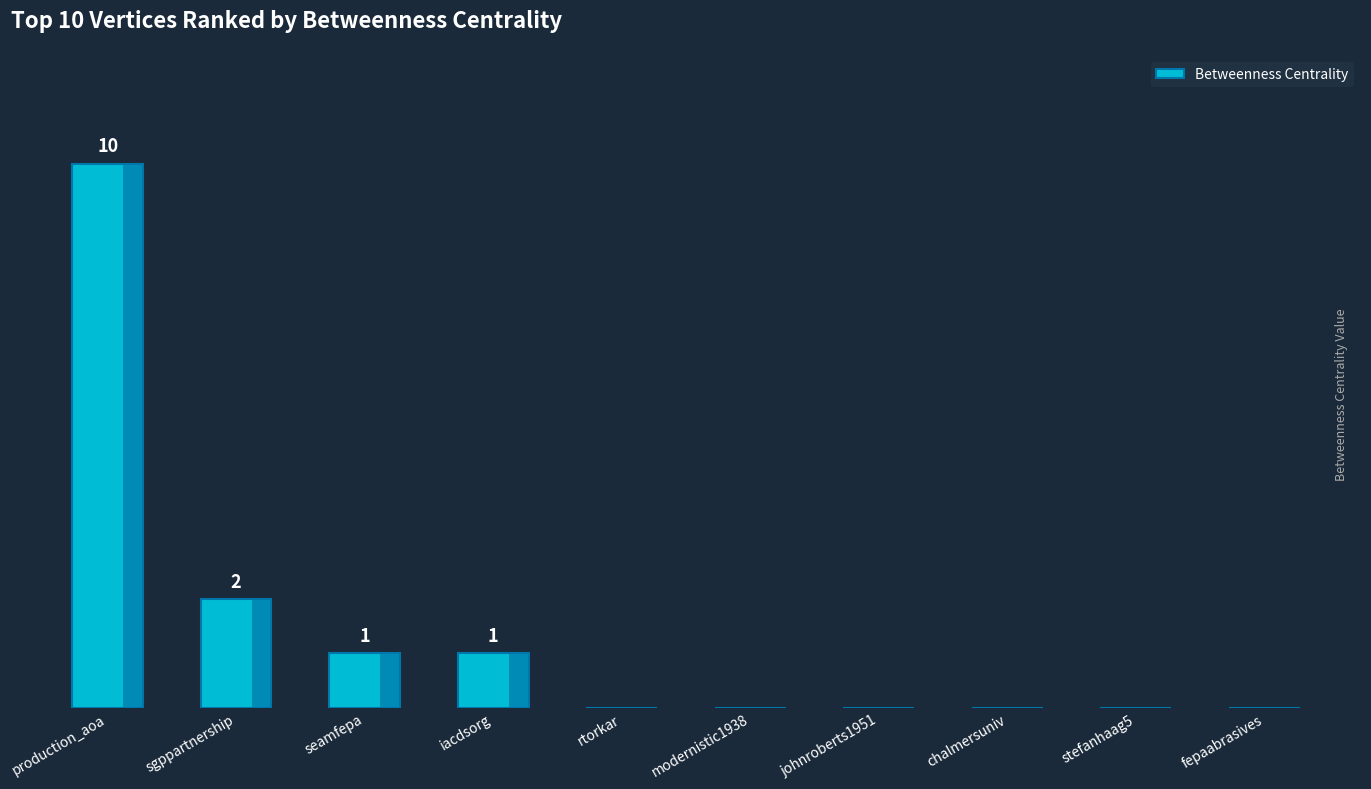

What is the label of the 4th bar from the left?

iacdsorg